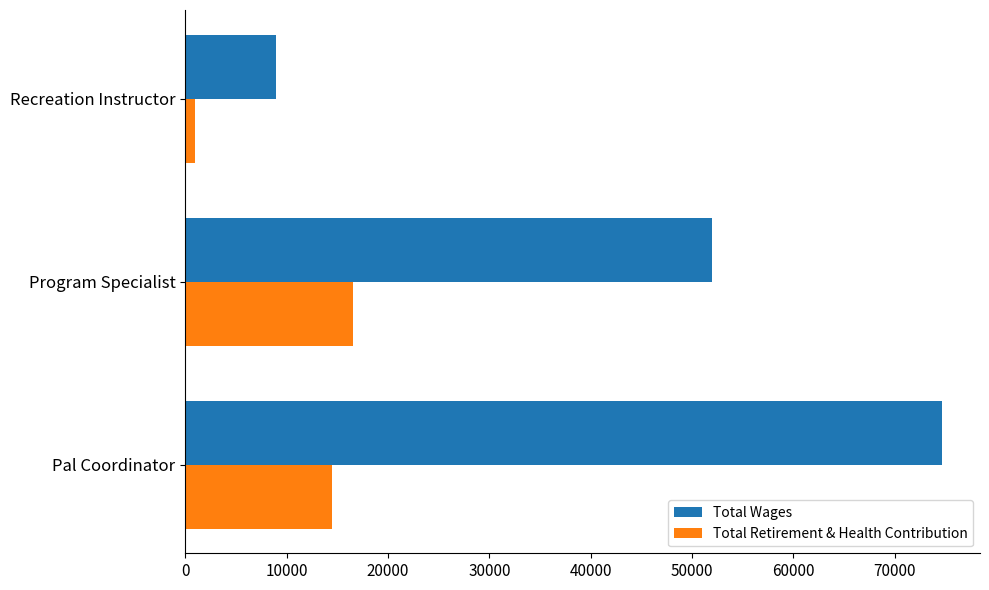

Where is Total Wages nearest to the value 41813?

Program Specialist